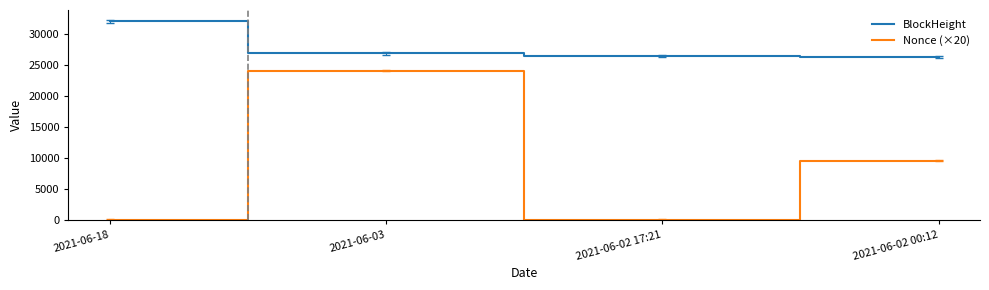

True or false: BlockHeight has more than 1 interior local peaks.

False